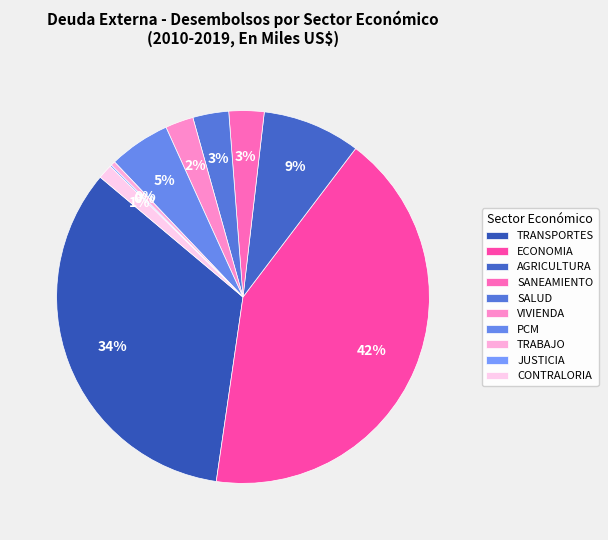

Does any single category account for the majority?

No